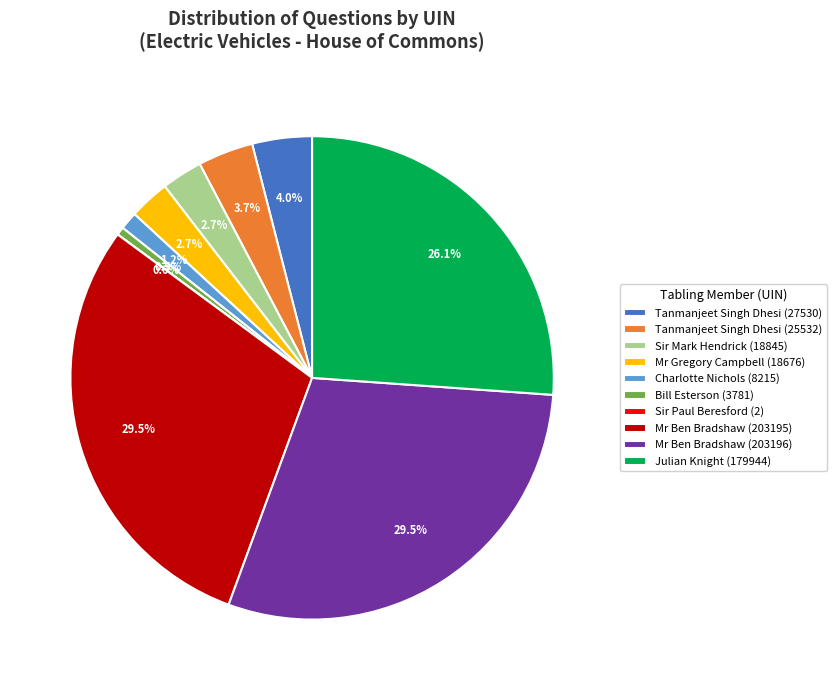

Is there a majority slice in this chart?

No